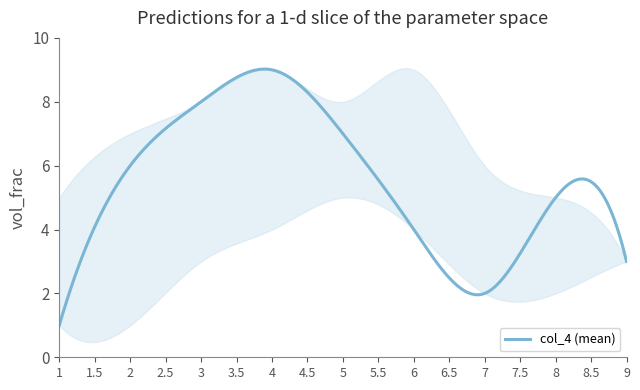

What is the highest value of the col_4 (mean) series?

9.0